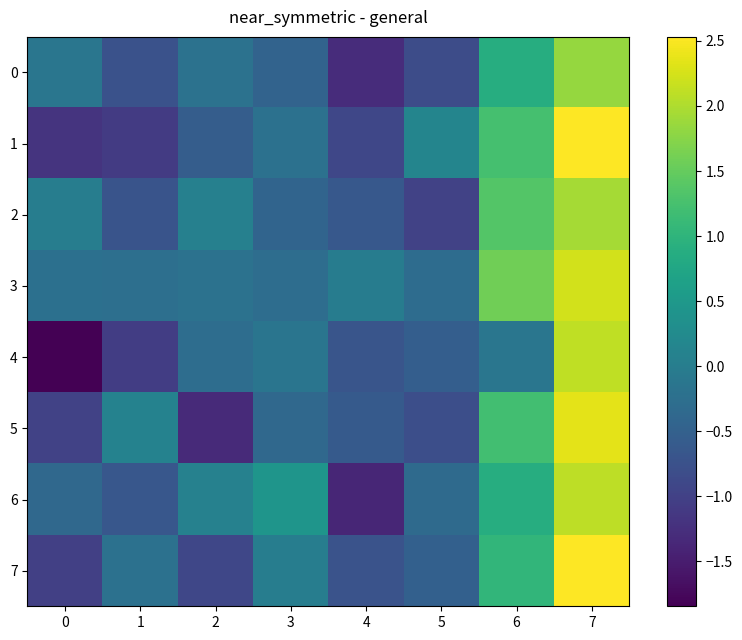

At how many categories does at least one series exceed 1?

2